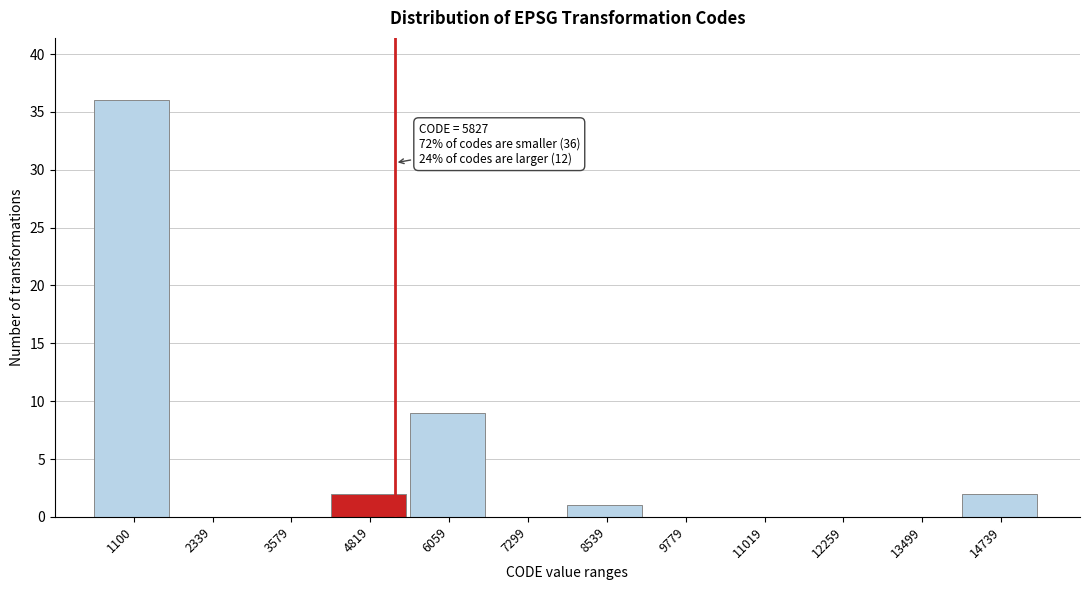

Reading right to left, what are all the values shown in this chart?

14739=2	13499=0	12259=0	11019=0	9779=0	8539=1	7299=0	6059=9	4819=2	3579=0	2339=0	1100=36